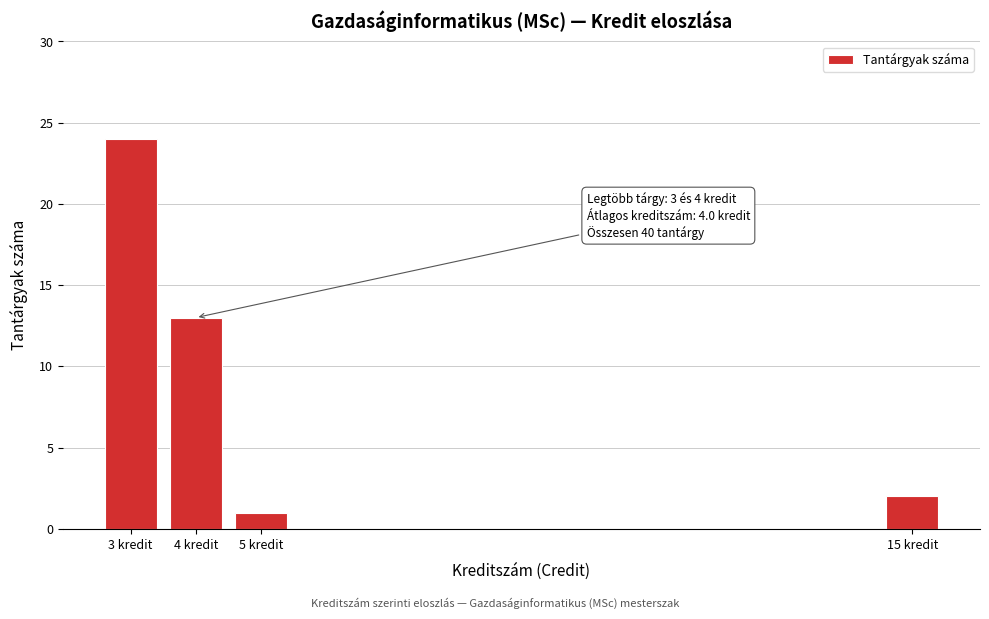

Reading left to right, list all the values displayed in this chart.

3 kredit=24	4 kredit=13	5 kredit=1	15 kredit=2